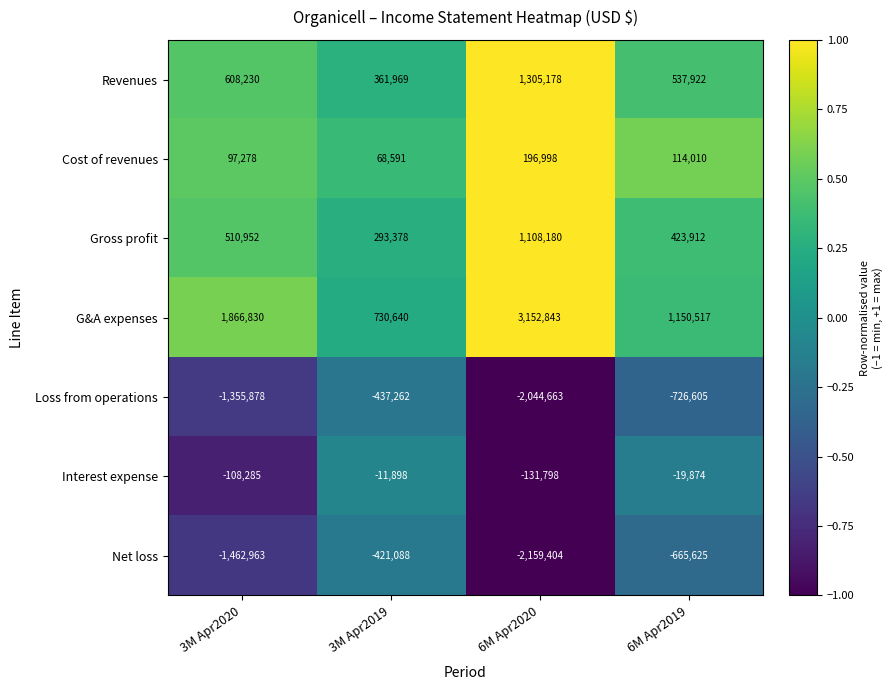

True or false: Revenues has a value of 361969 at 3M Apr2019.

True